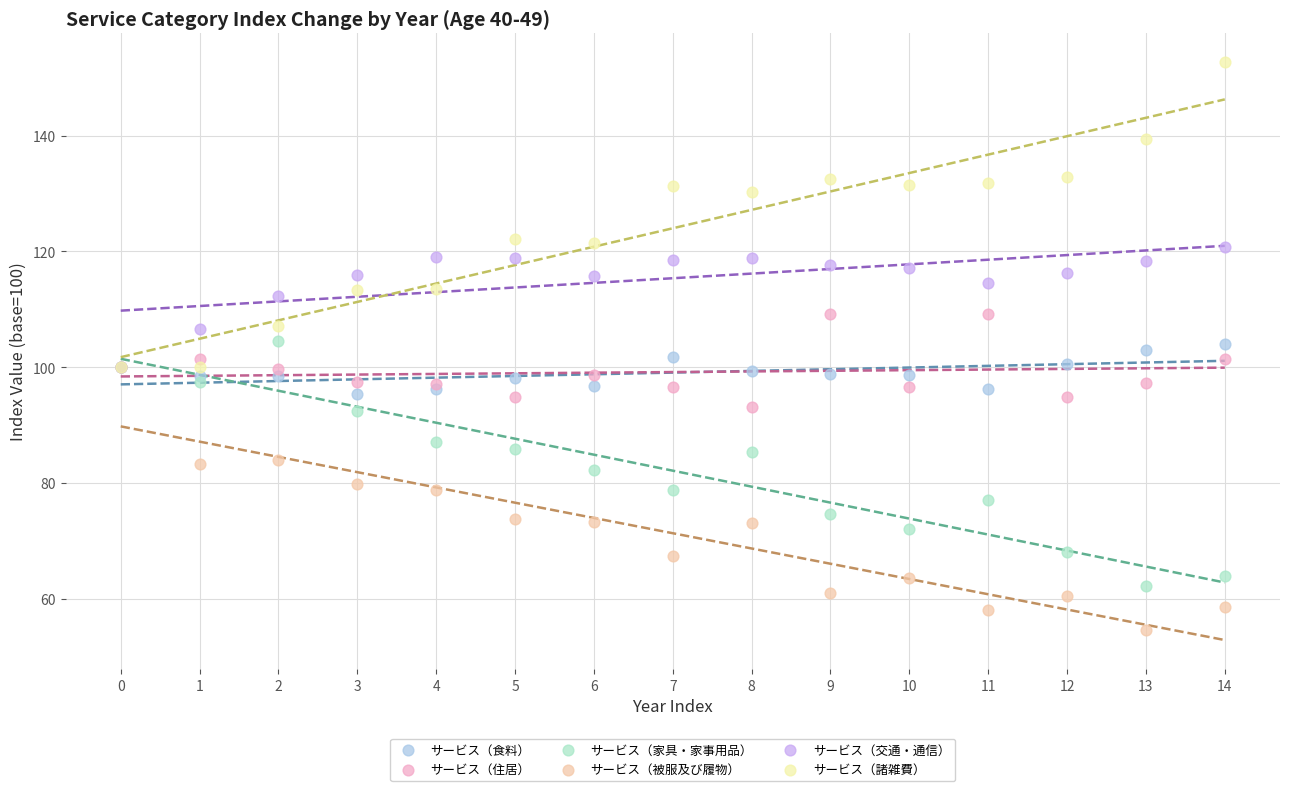

Which series reaches the minimum Y coordinate?

サービス（被服及び履物）